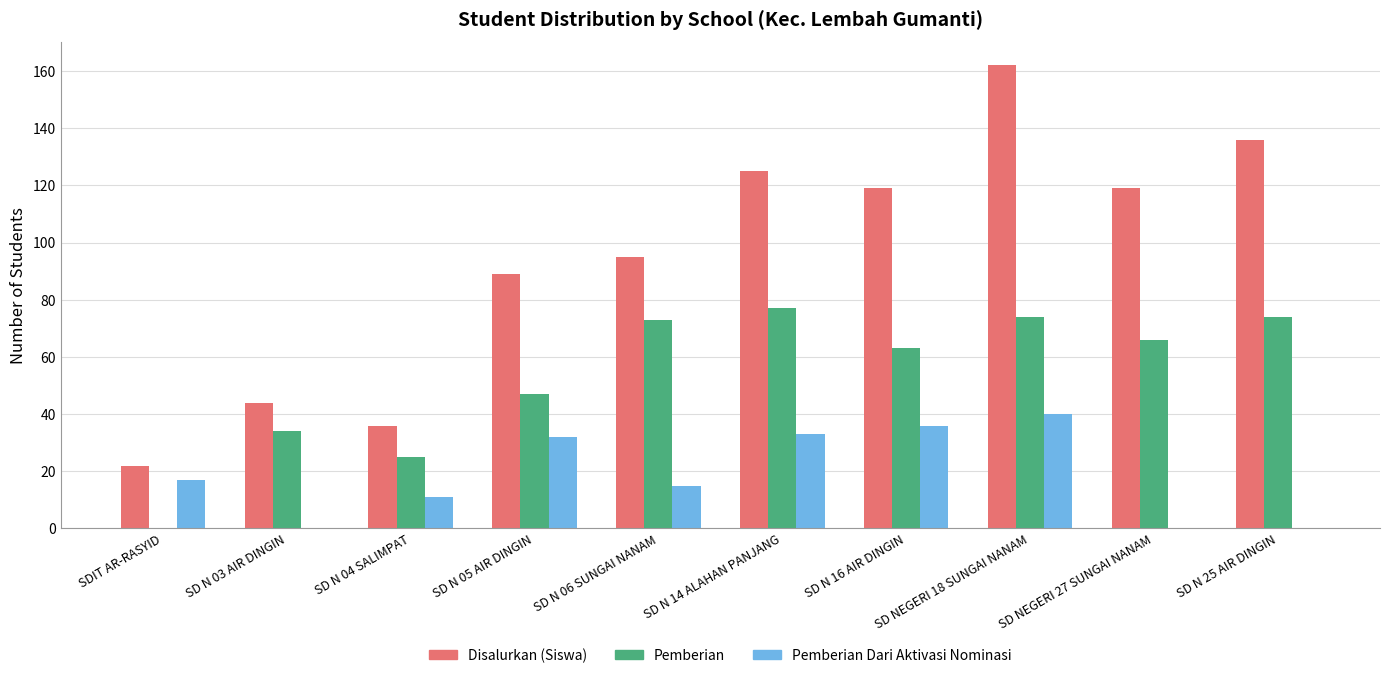

The Pemberian Dari Aktivasi Nominasi series shows 17 at SDIT AR-RASYID. True or false?

True